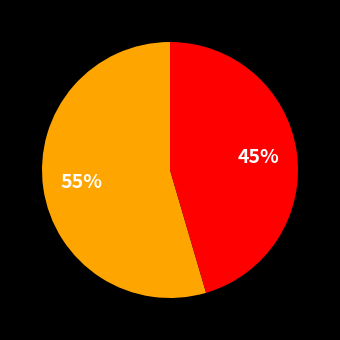

Is there any slice that represents more than half of the pie?

Yes